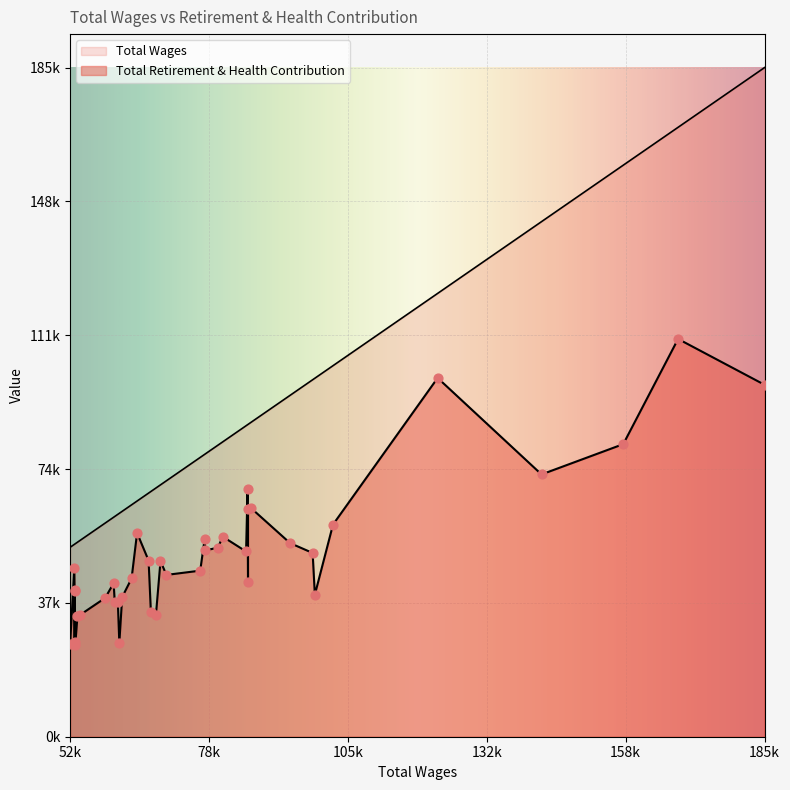

Which series has the widest spread of Y values?

Total Wages